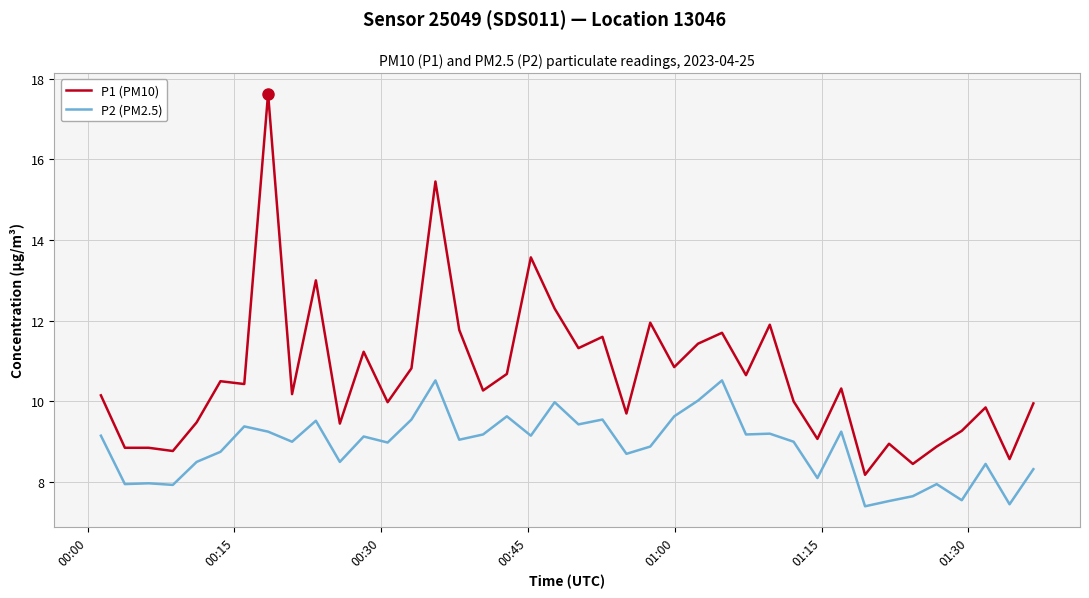

Which series has the largest total across all categories?

P1 (PM10)